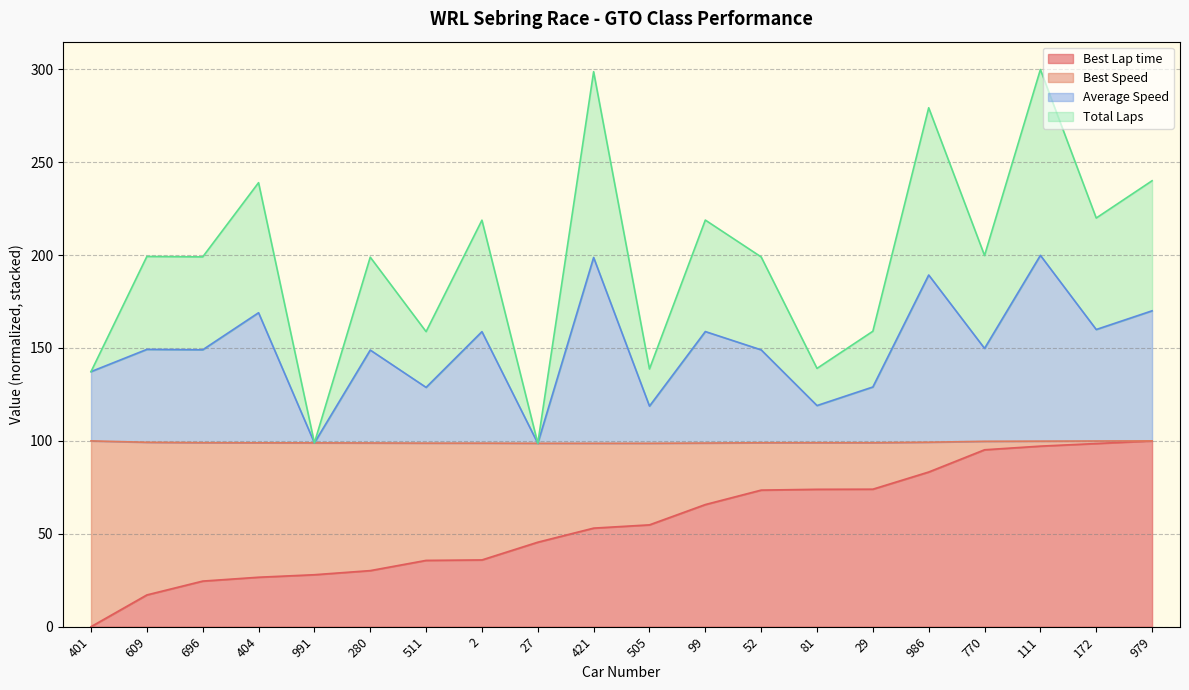

True or false: Best Lap time and Total Laps intersect in this chart.

False